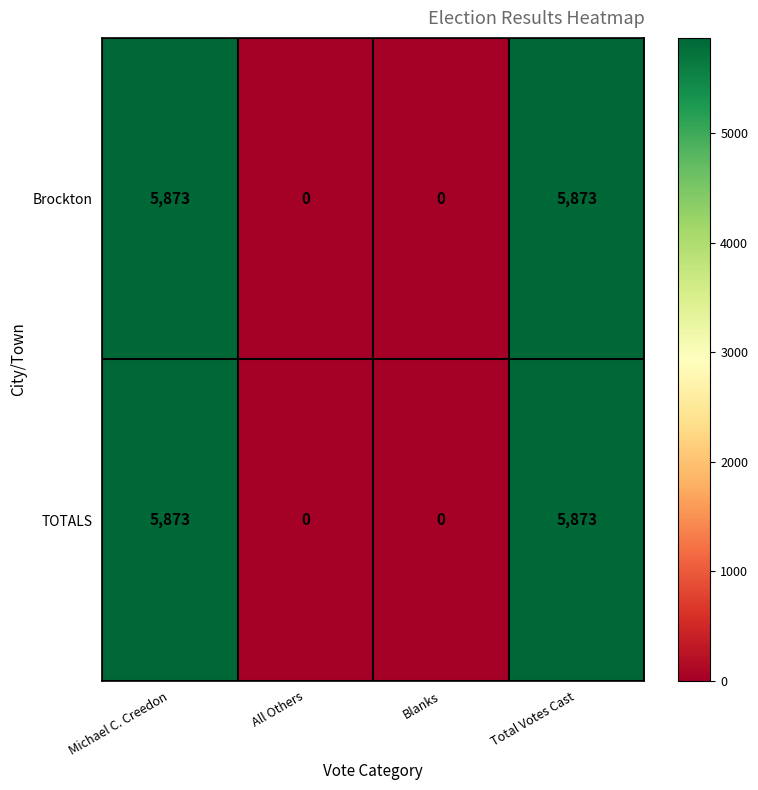

How many distinct data groups are displayed?

2